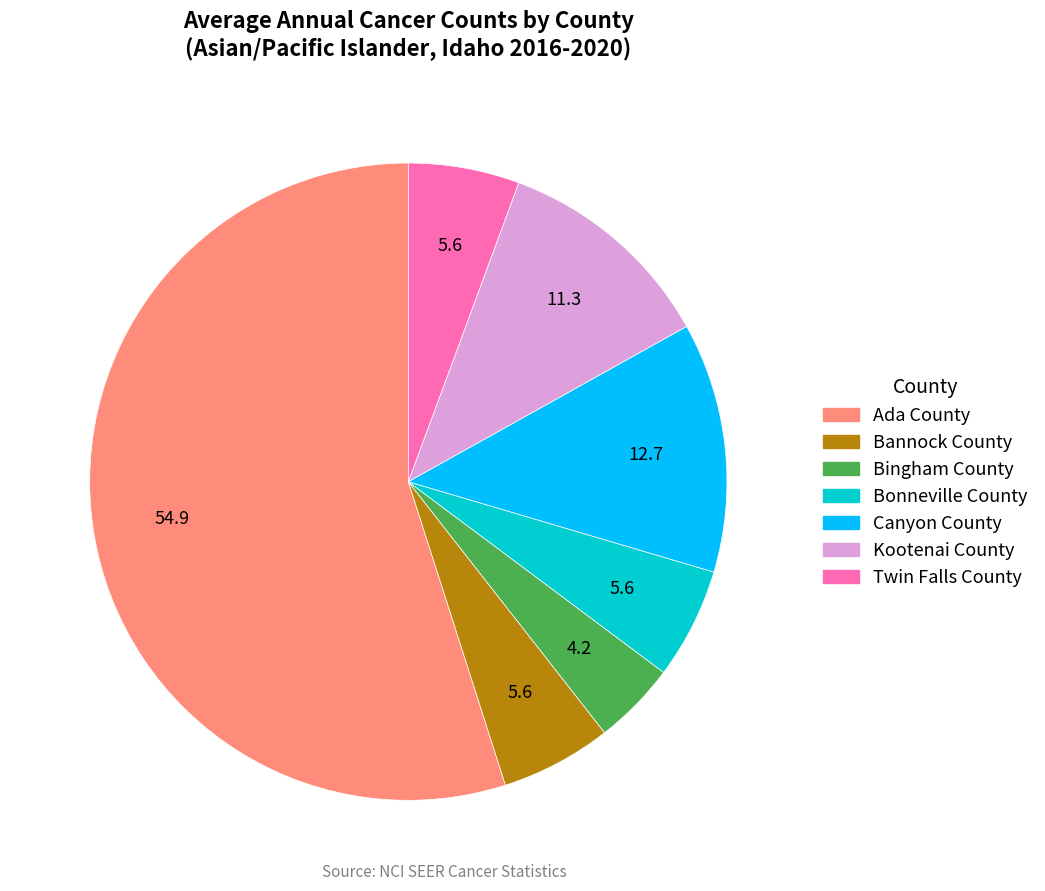

Which has a higher value, Ada County or Bingham County?

Ada County